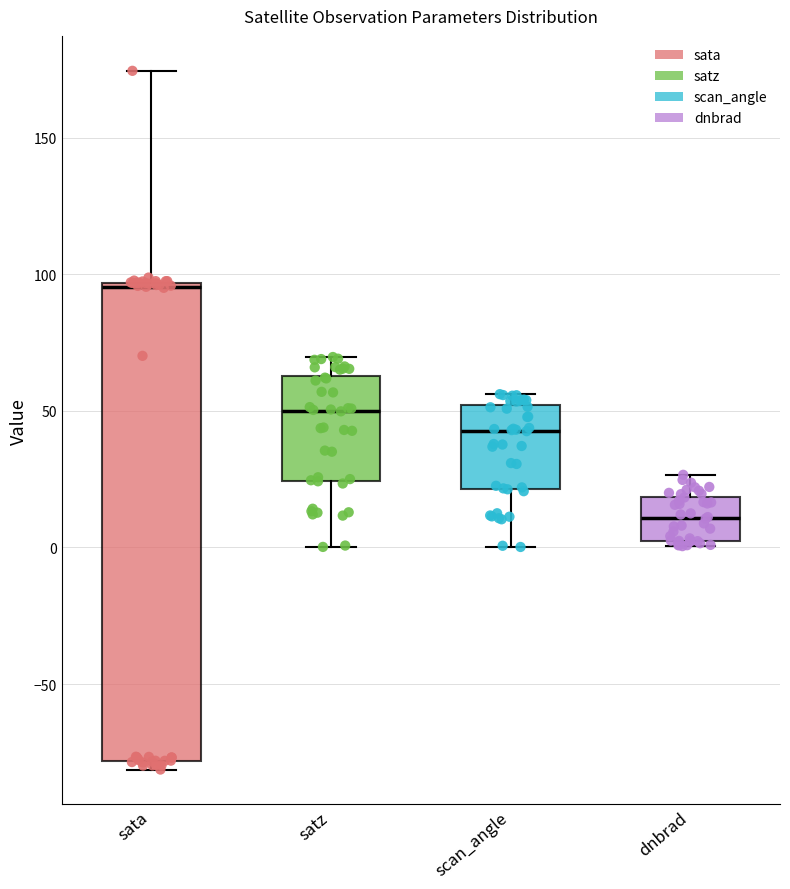

Which box has the highest median line?

sata